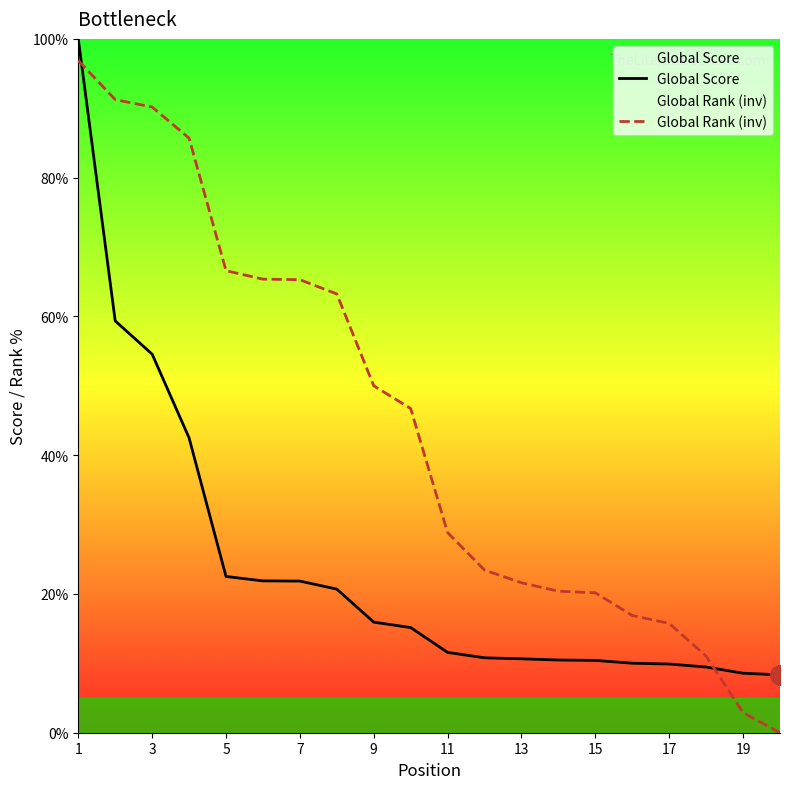

Reading left to right, list all the values displayed in this chart.

Global Score: 100.0	59.4	54.6	42.5	22.5	21.9	21.9	20.7	15.9	15.2	11.6	10.8	10.7	10.5	10.4	10.0	9.9	9.5	8.6	8.3
Global Rank (inv): 96.9	91.2	90.2	85.7	66.6	65.4	65.3	63.2	50.0	46.7	28.8	23.4	21.6	20.4	20.2	16.9	15.8	11.0	2.9	0.0